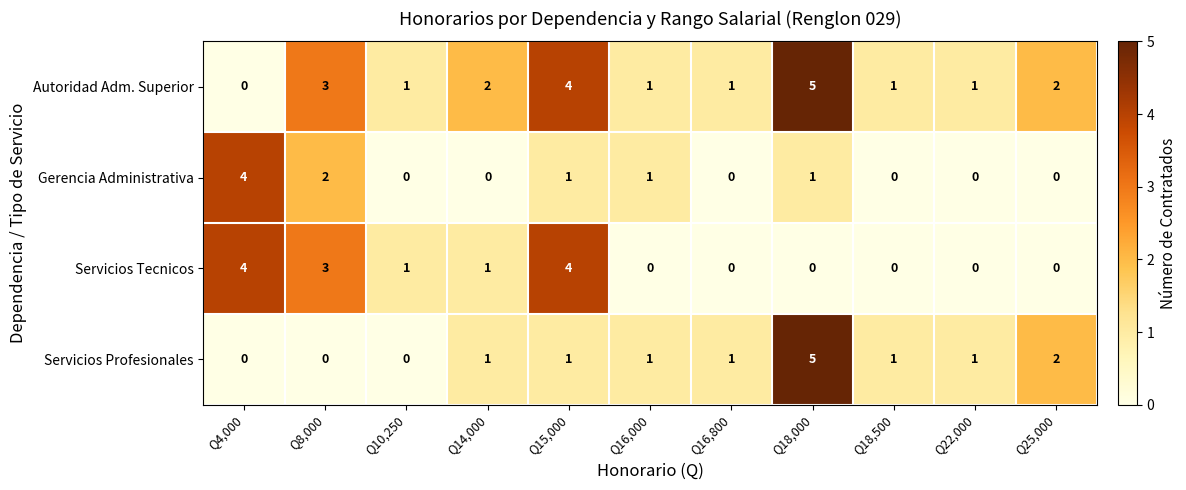

At which category is the sum across all series the highest?

Q18,000